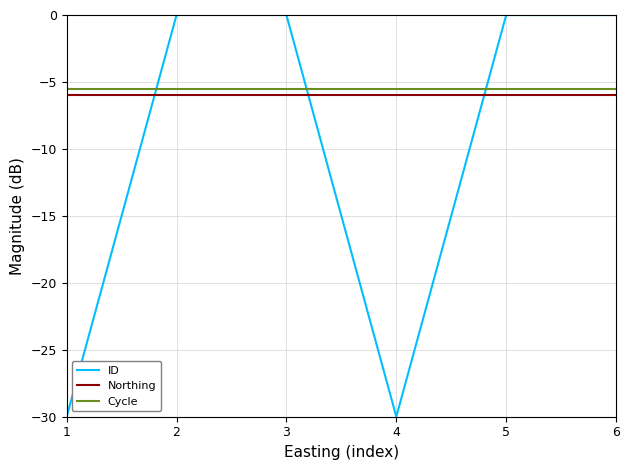

In ID, how many points are lower than both neighbors (excluding endpoints)?

1